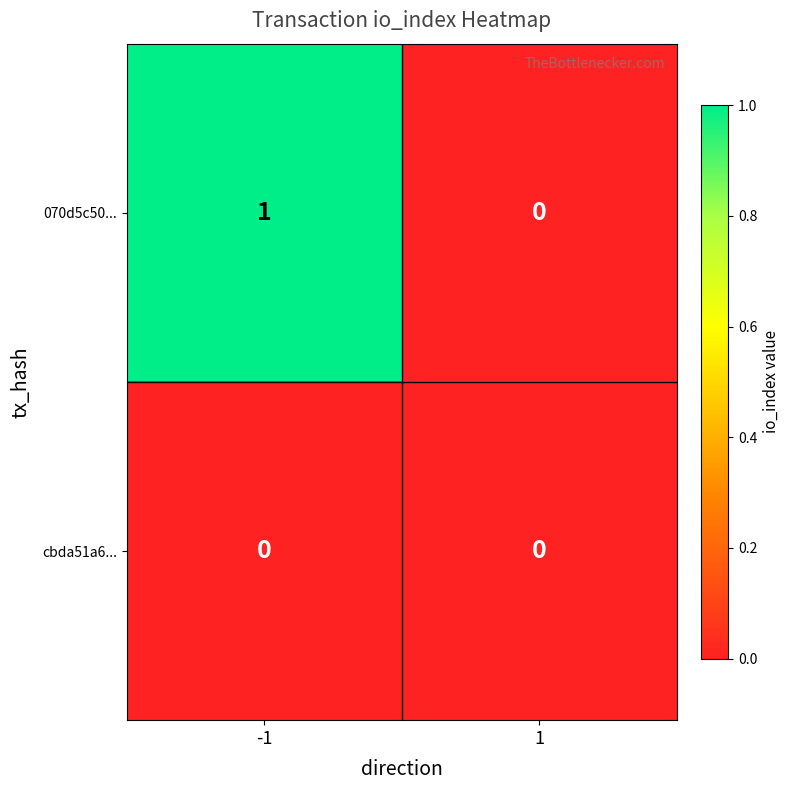

Which label corresponds to the largest value in the chart?

-1